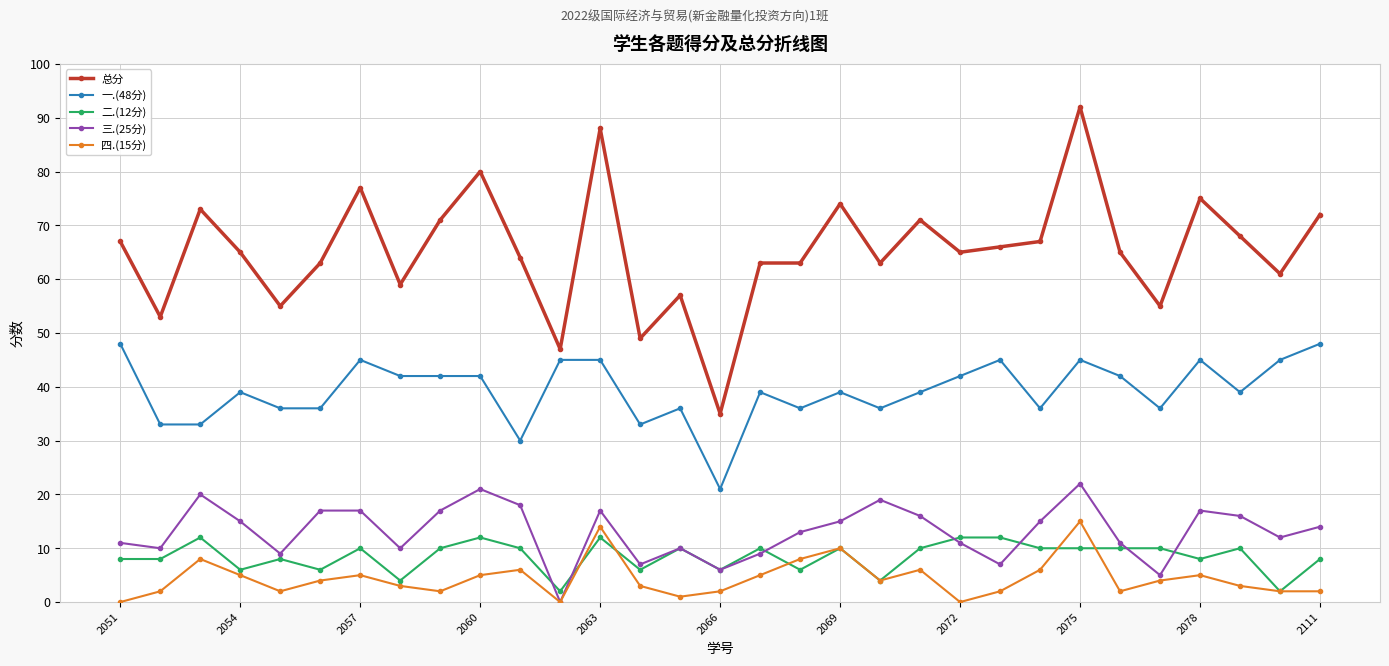

Which series has the largest total across all categories?

总分